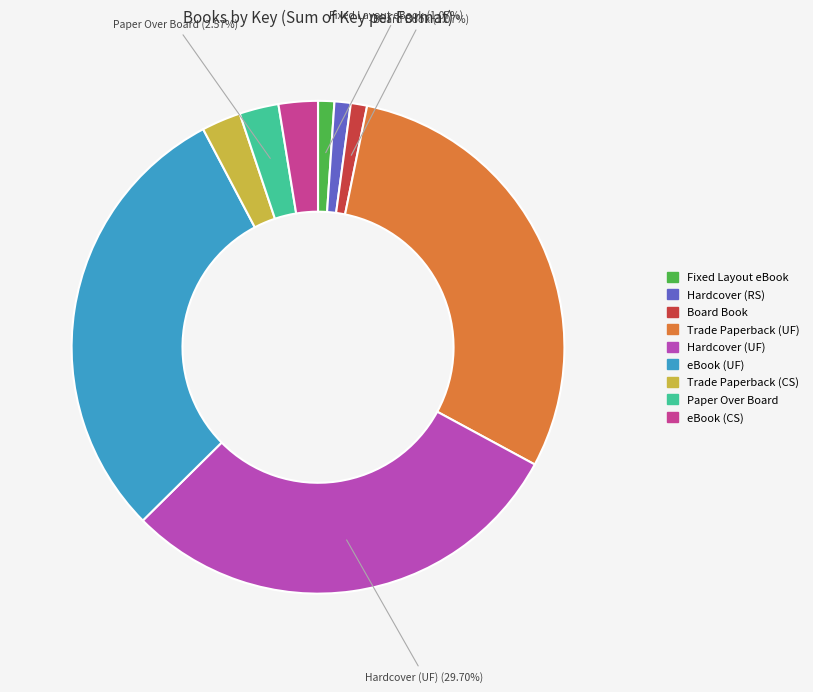

To the nearest percent, what is the average slice percentage?

11%